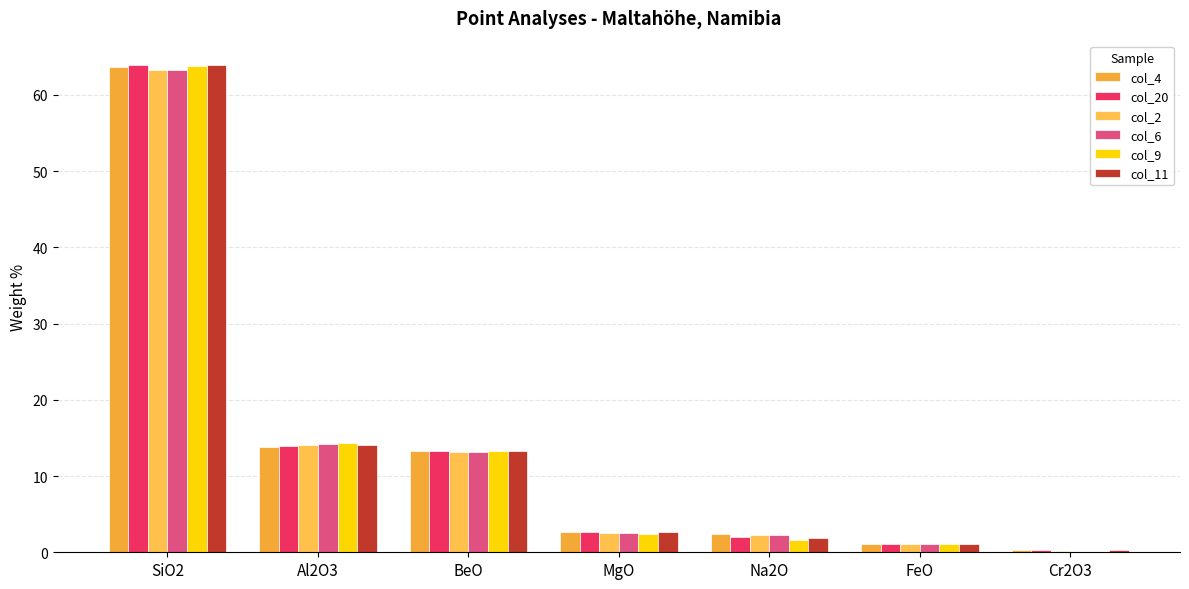

What are all the series names shown in the legend?

col_4, col_20, col_2, col_6, col_9, col_11